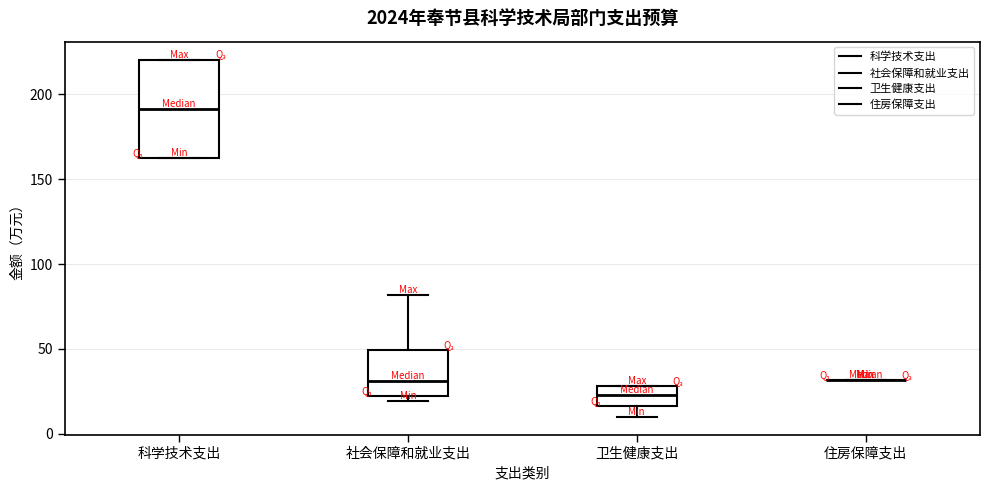

Reading left to right, read every box against the y-axis: the position of its median line, the range the box covers, and the ends of its whiskers. The values are not printed on the chart, so give them approximately, as read against the axis.

科学技术支出: median 190, box 165 to 220, whiskers 165 to 220
社会保障和就业支出: median 30, box 20 to 50, whiskers 20 (just below the box's lower edge) to 80
卫生健康支出: median 25, box 15 to 30, whiskers 10 to 30
住房保障支出: box collapsed to a line at 30, whiskers 30 to 30